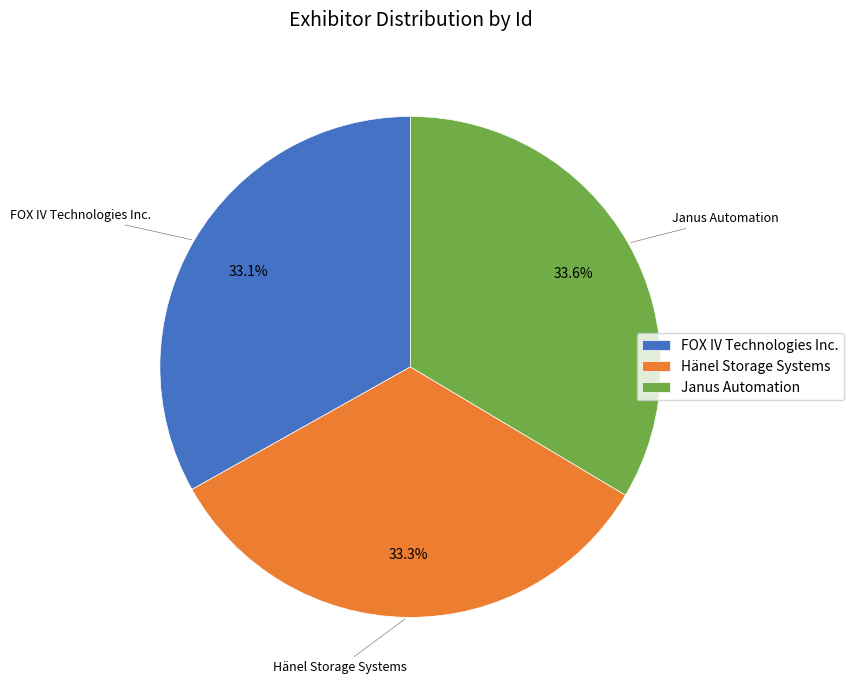

Does FOX IV Technologies Inc. account for over 50% of the chart?

No